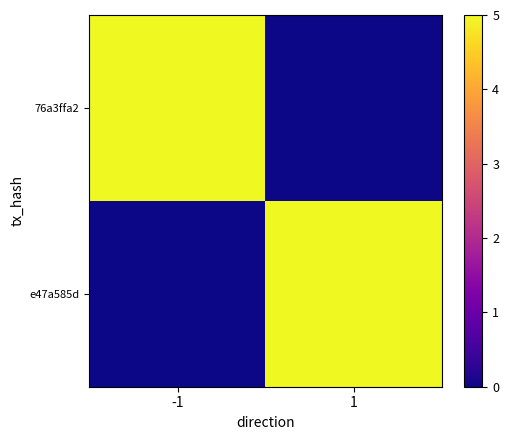

Rank the series by their maximum value, from highest to lowest.

76a3ffa2, e47a585d